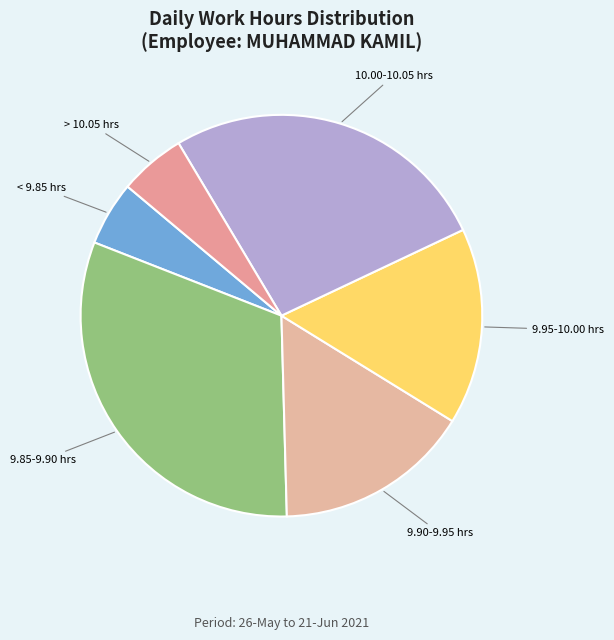

Does 9.90-9.95 hrs represent more than half of the total?

No